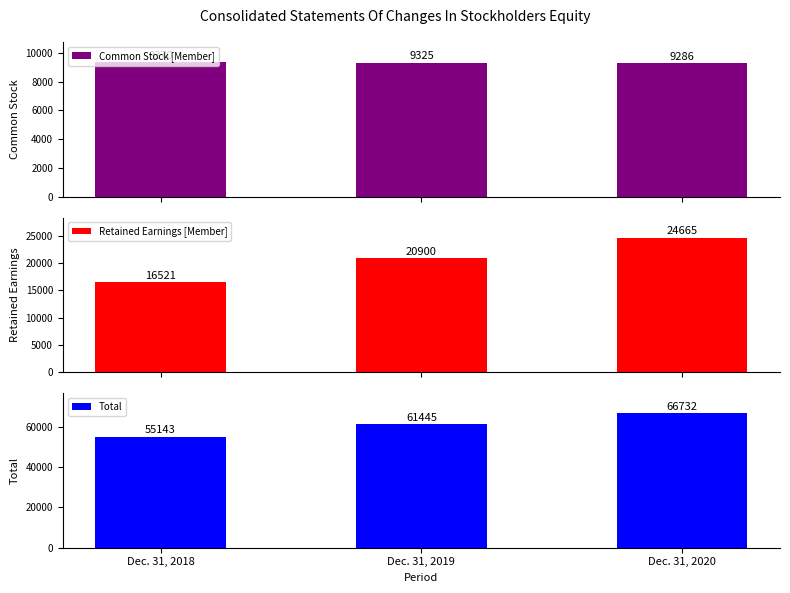

What is the total value across all series at Dec. 31, 2020?

100683